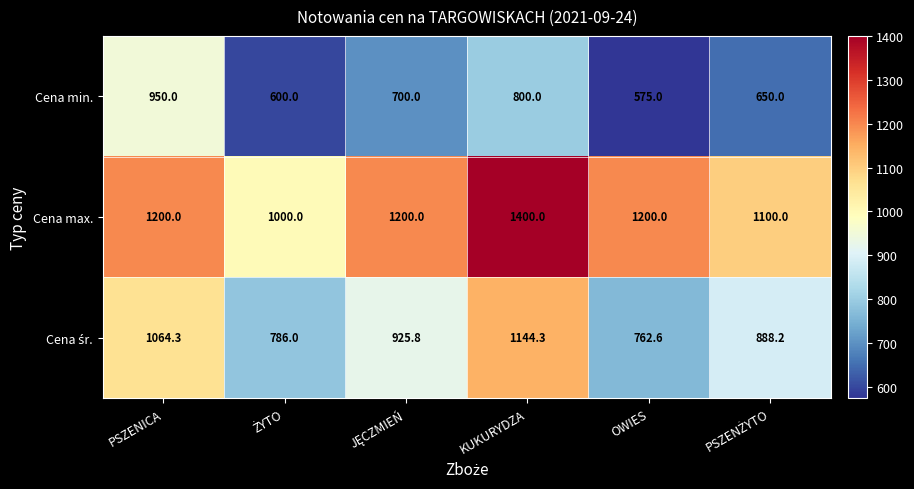

At which category is the sum across all series the highest?

KUKURYDZA